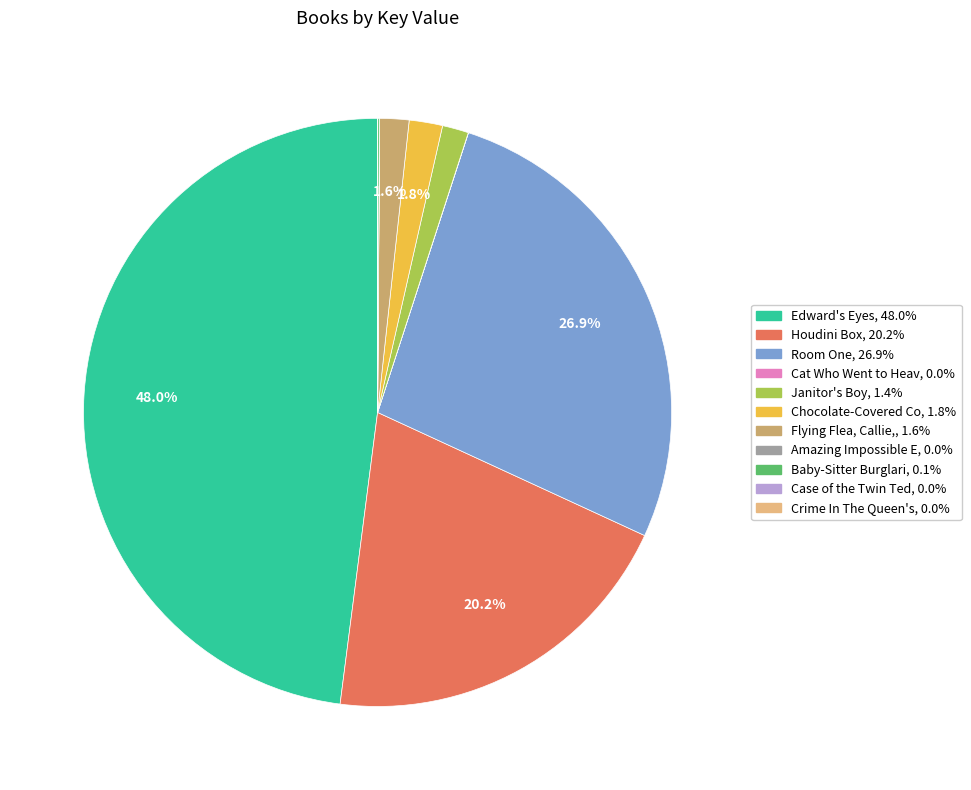

Is there a majority slice in this chart?

No